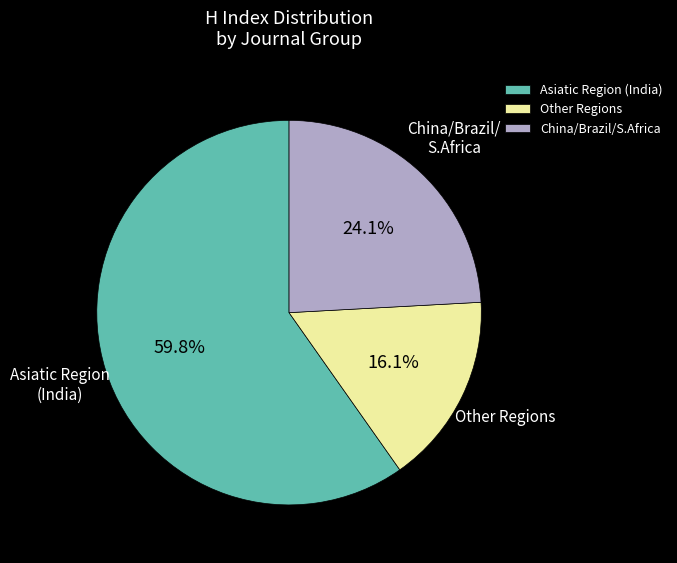

What percentage do Other Regions and China/Brazil/S.Africa together represent?

40.2%